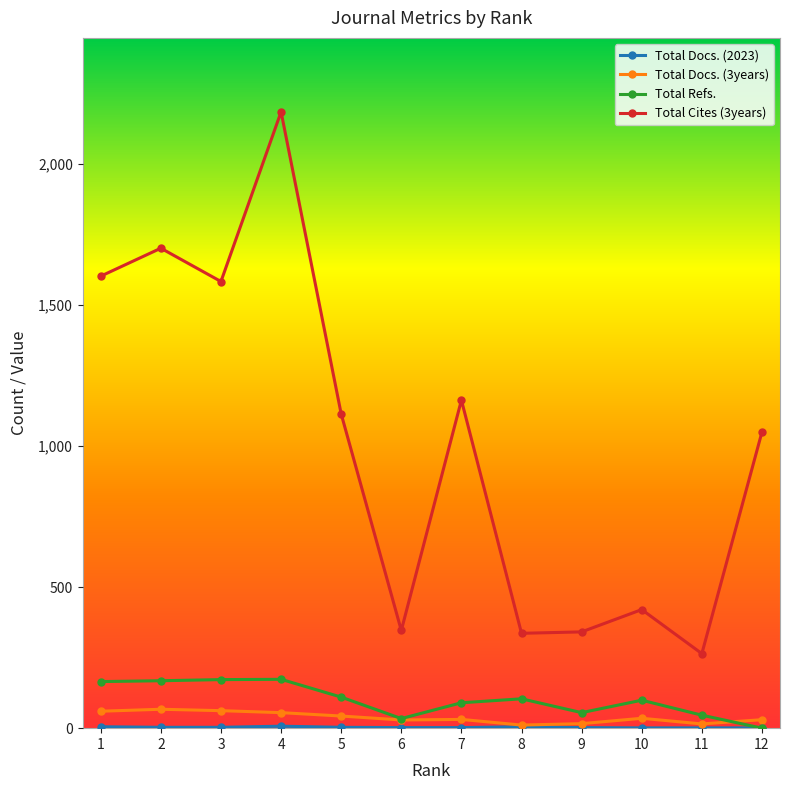

True or false: Total Cites (3years) has more than 1 points higher than both neighbors.

True